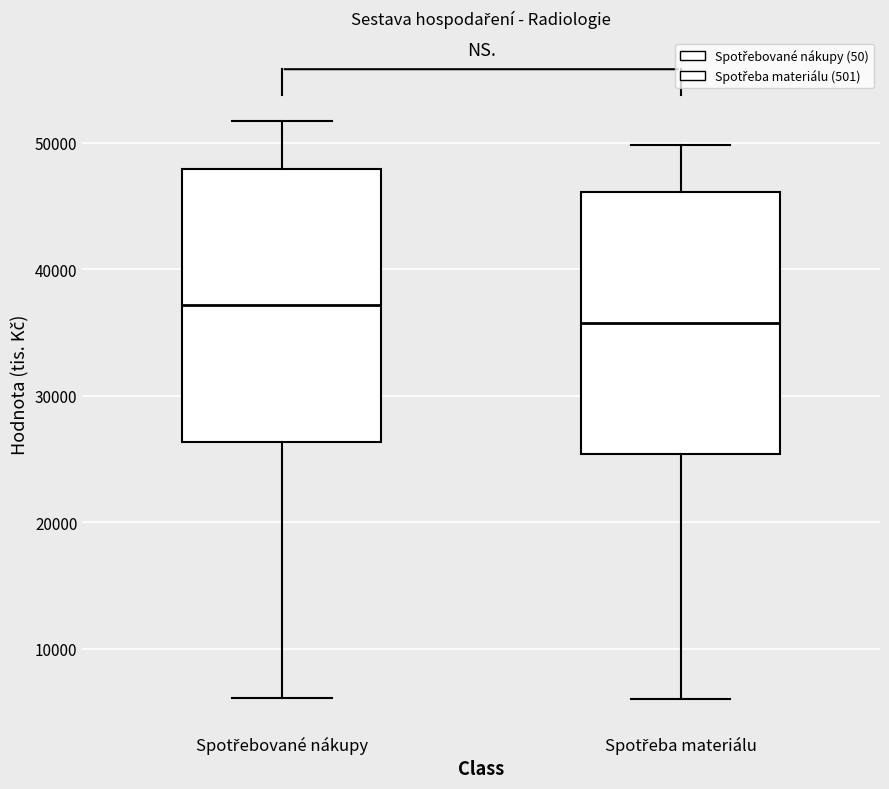

Reading left to right, read every box against the y-axis: the position of its median line, the range the box covers, and the ends of its whiskers. The values are not printed on the chart, so give them approximately, as read against the axis.

Spotřebované nákupy: median 37000, box 26000 to 48000, whiskers 6000 to 52000
Spotřeba materiálu: median 36000, box 25000 to 46000, whiskers 6000 to 50000